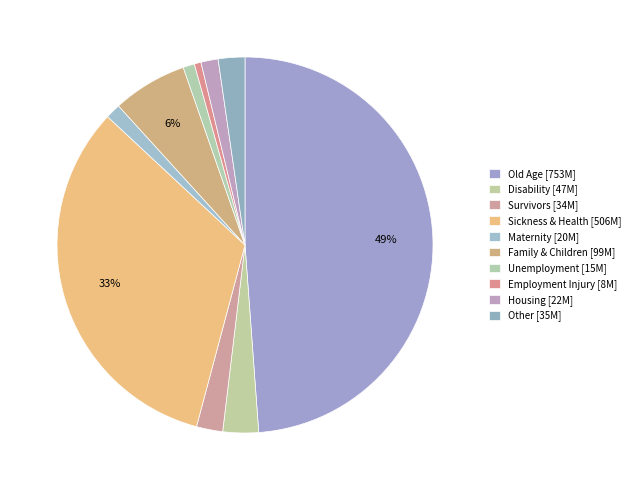

How many segments does this pie chart have?

10